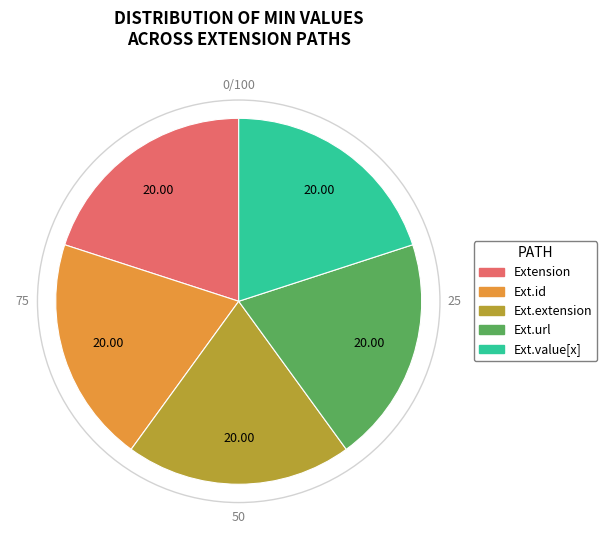

How many slices are in this pie chart?

5